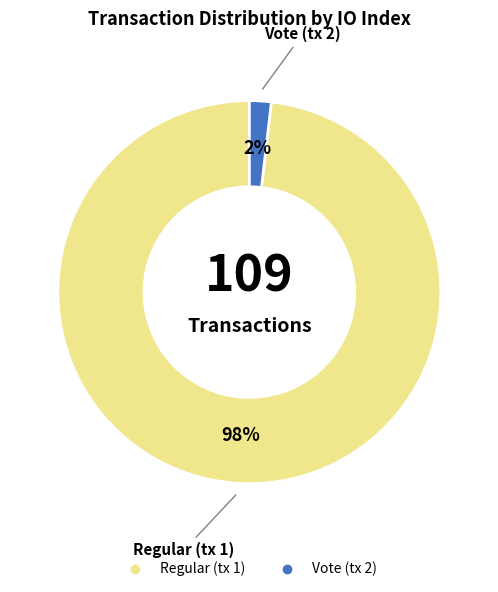

What is the smallest slice in the pie chart?

Vote (tx 2)